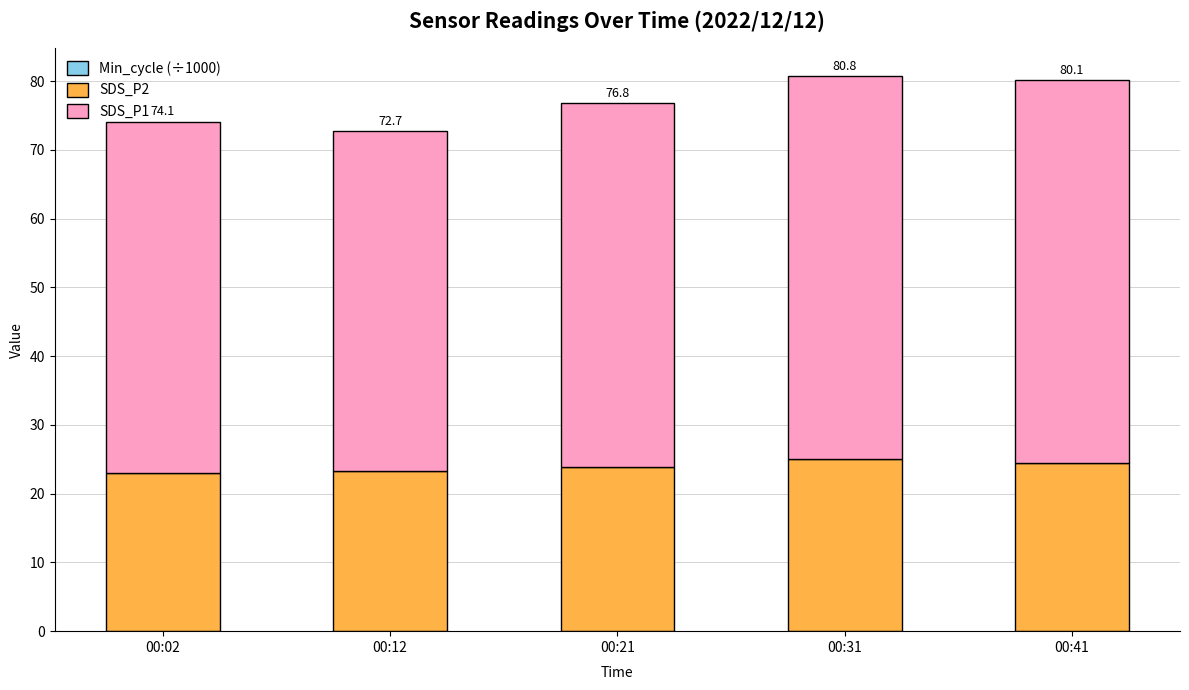

How many categories are shown in the chart?

5